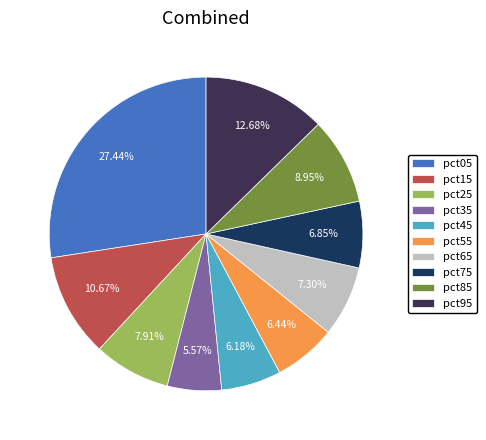

True or false: pct45 accounts for 1% of the total.

False